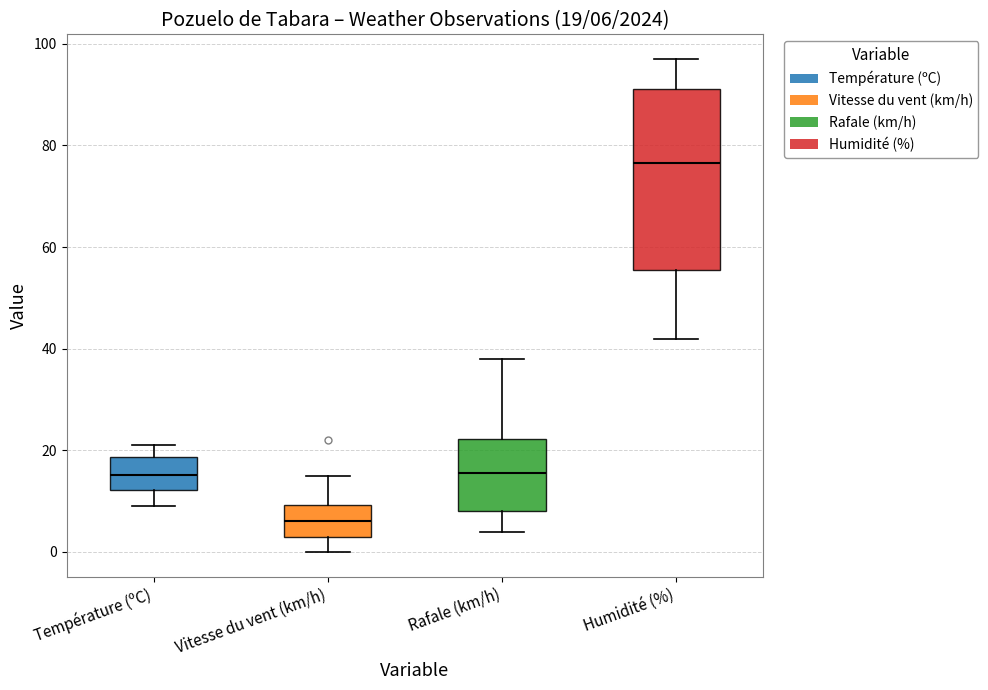

Which box's median line is the lowest?

Vitesse du vent (km/h)